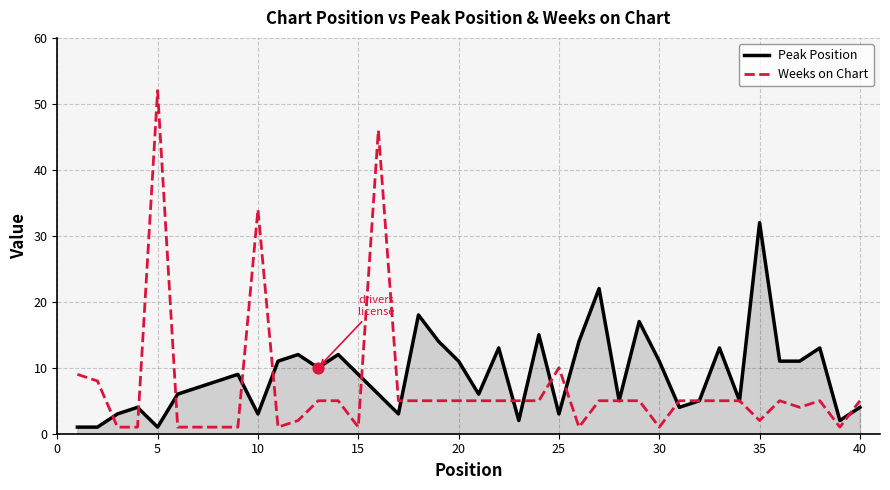

What is the highest value of the Peak Position series?

32